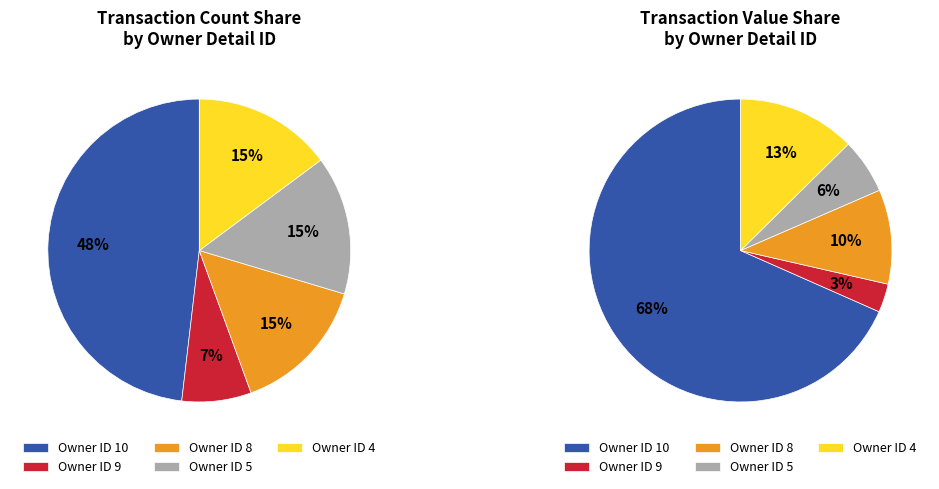

Is it true that rptOwnerDetailsId_10 is 28% of the pie?

False